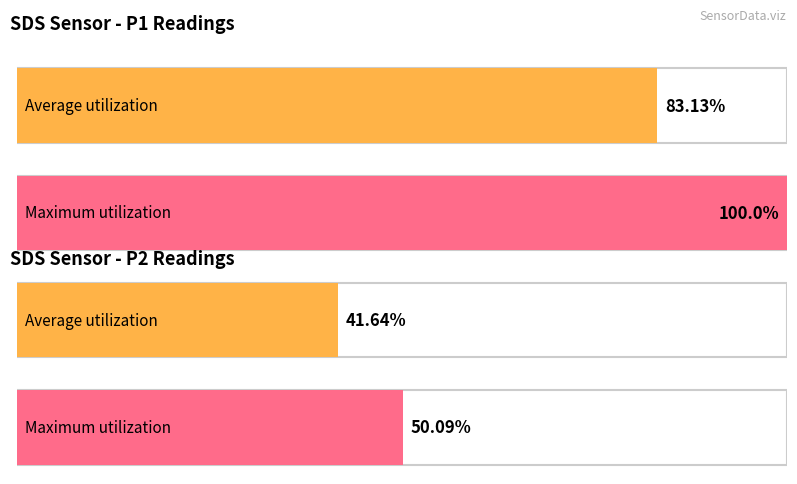

At which label is Average utilization closest to 7?

SDS_P2